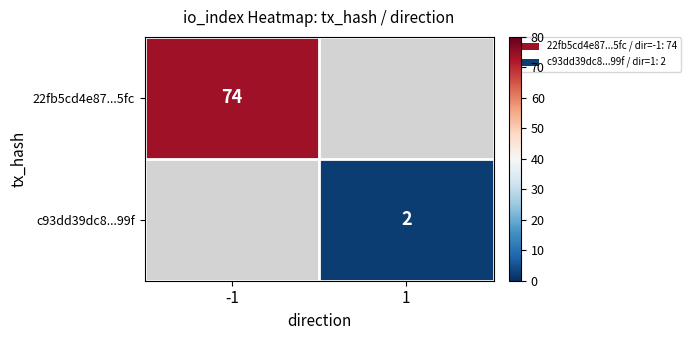

True or false: 22fb5cd4e87...5fc has a value of 26 at -1.

False